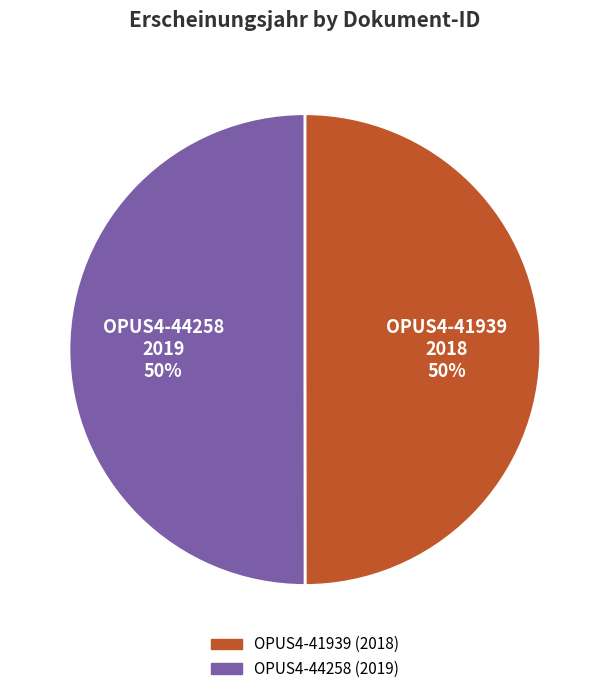

How many slices are in this pie chart?

2